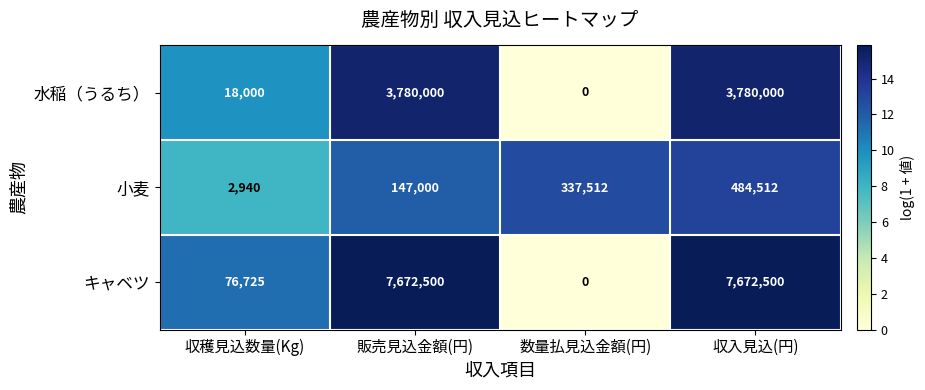

What is the total value across all series at 数量払見込金額(円)?

337512